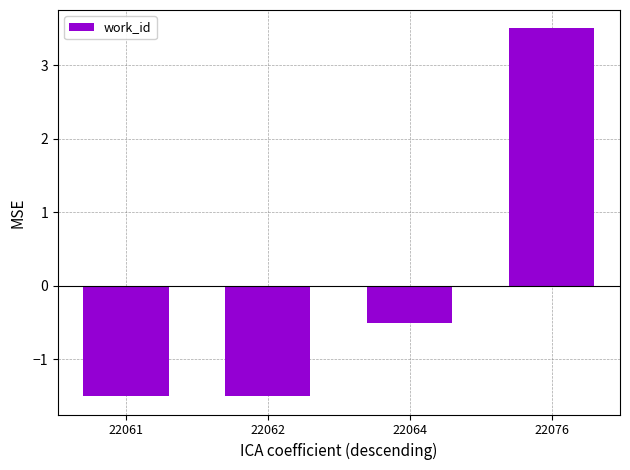

What is the sum of the values at 22062 and 22064?

-2.0